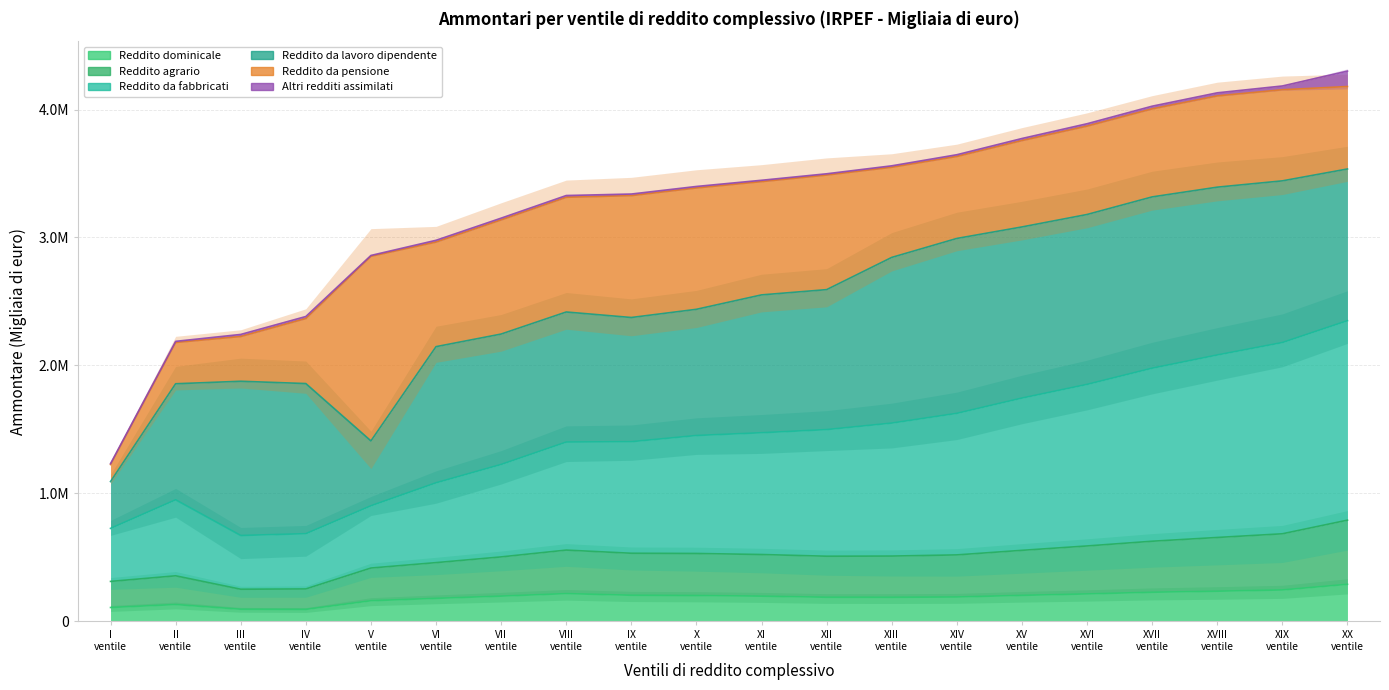

Is it true that Reddito da fabbricati equals 2256249 at IX ventile?

False